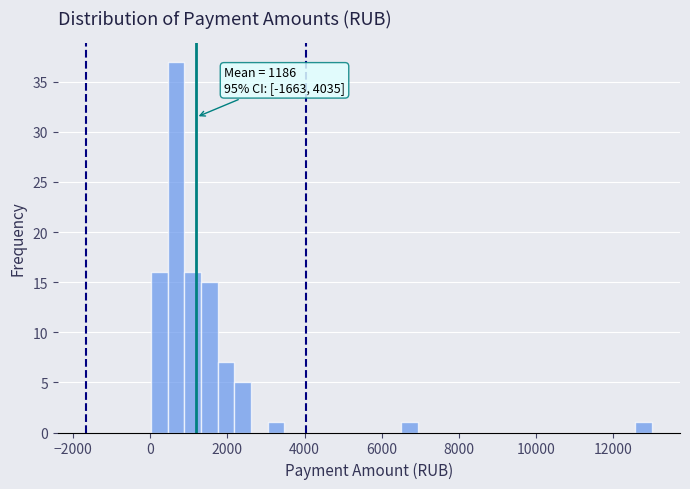

Read against the x-axis, roughly where is the centre of the tallest bar?

600